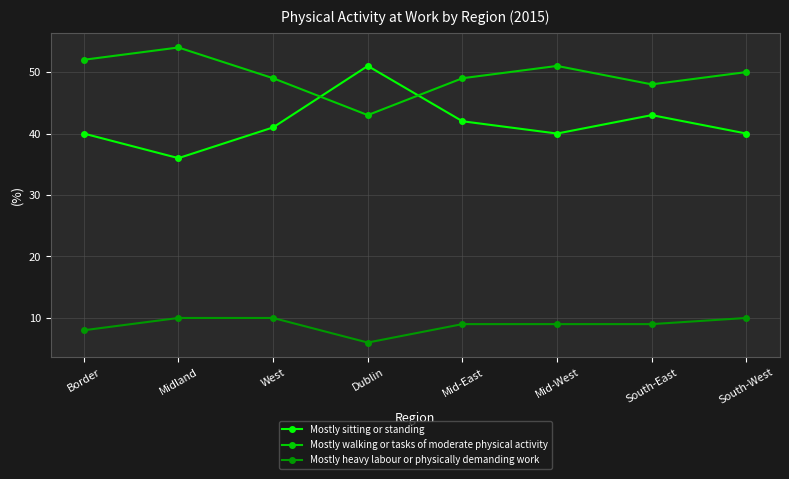

Rank the series by their maximum value, from highest to lowest.

Mostly walking or tasks of moderate physical activity, Mostly sitting or standing, Mostly heavy labour or physically demanding work